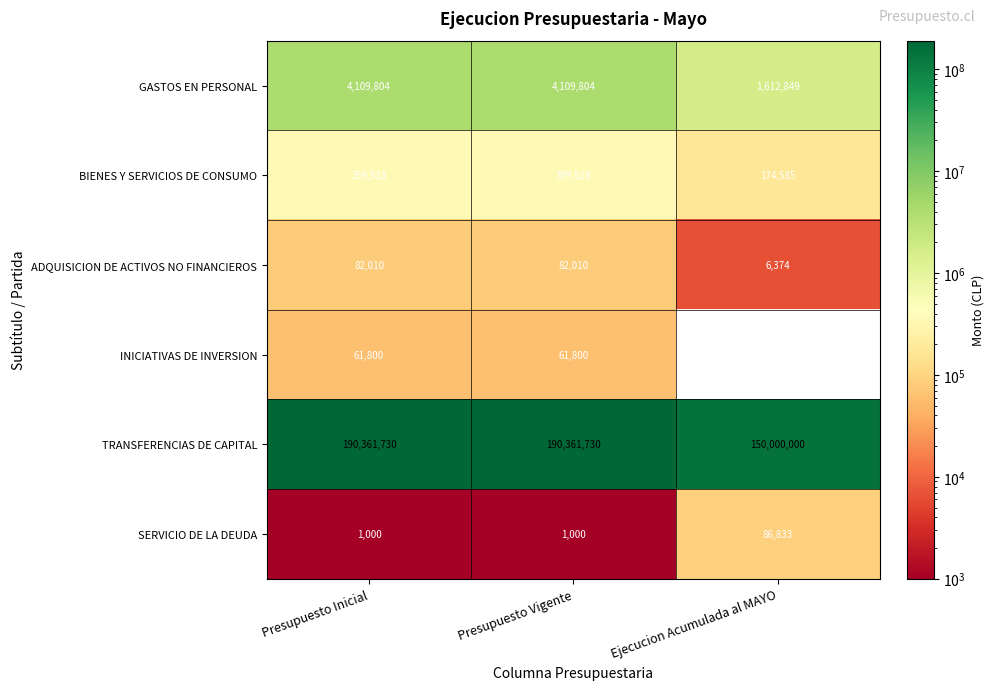

At how many categories does at least one series exceed 3438987?

3